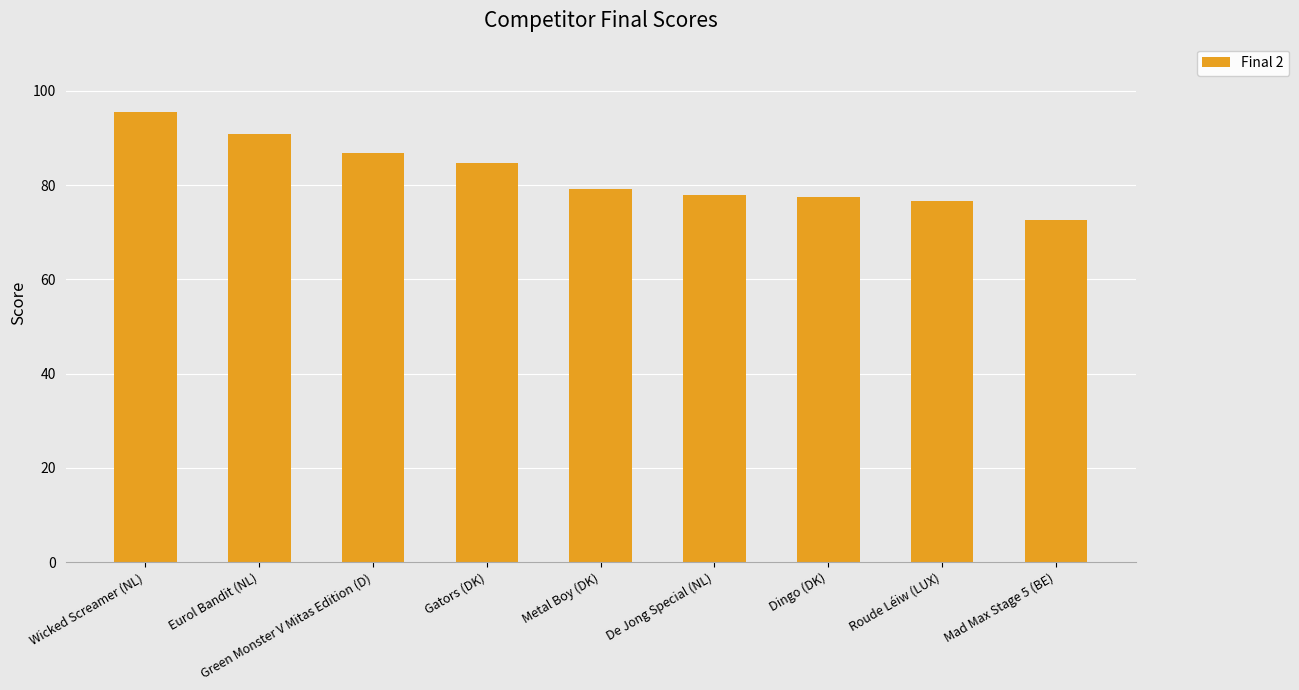

How many data points are less than 79?

4